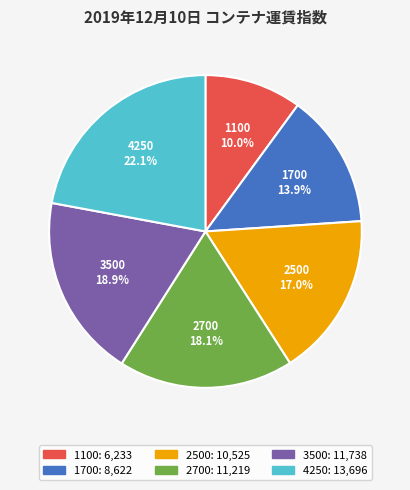

Does any single category account for the majority?

No